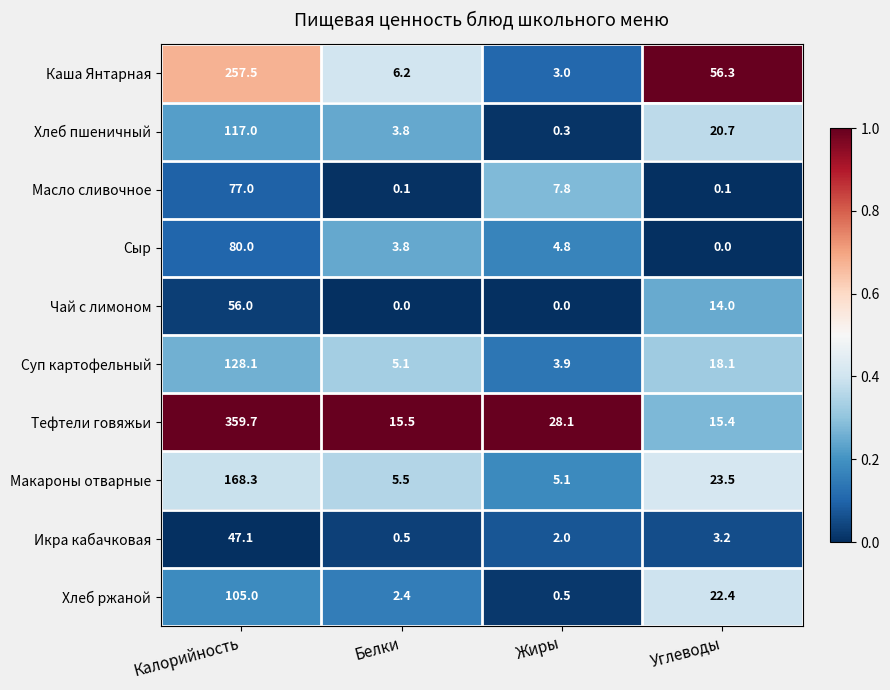

Which series changed the most between Жиры and Углеводы?

Каша Янтарная